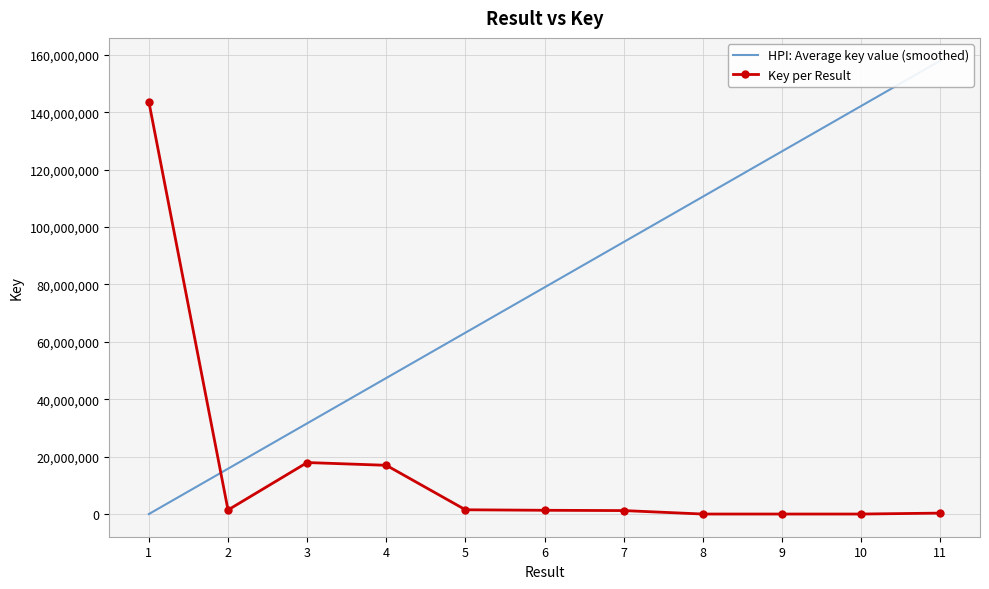

Where is the first local minimum for Key per Result?

2